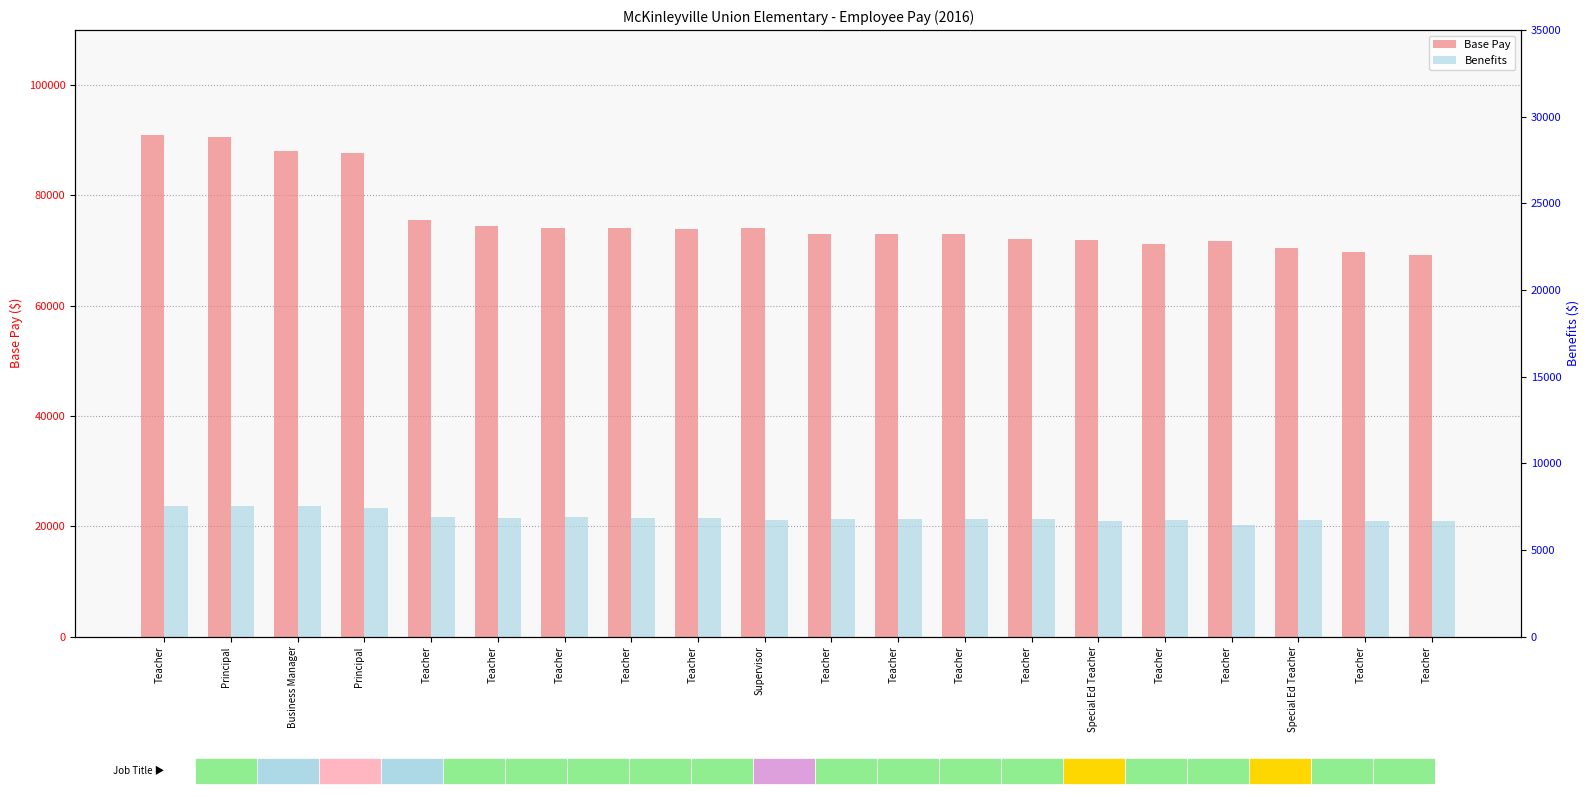

Which series has the widest spread of values?

Base Pay